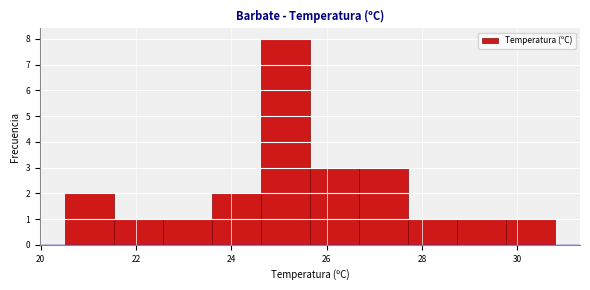

Over which range of the x-axis is the bar tallest?

24.6 to 25.6